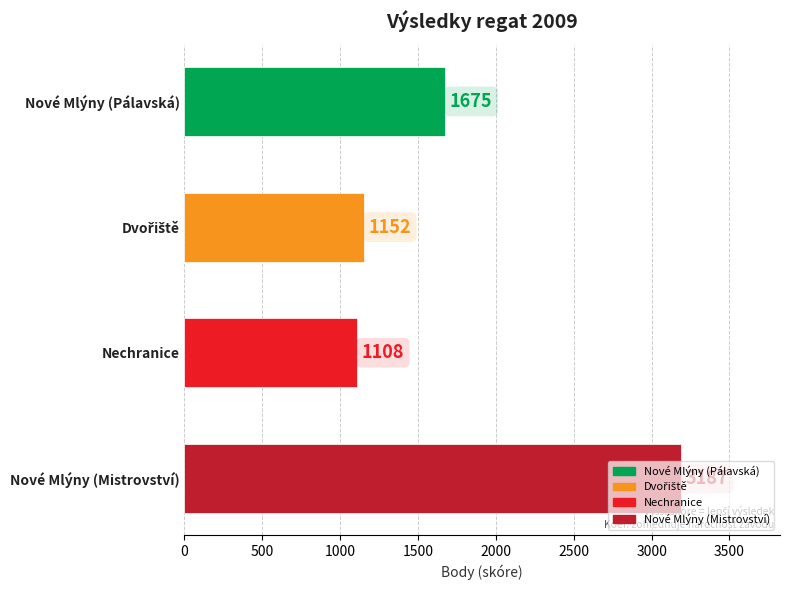

How many bars are there in total?

4